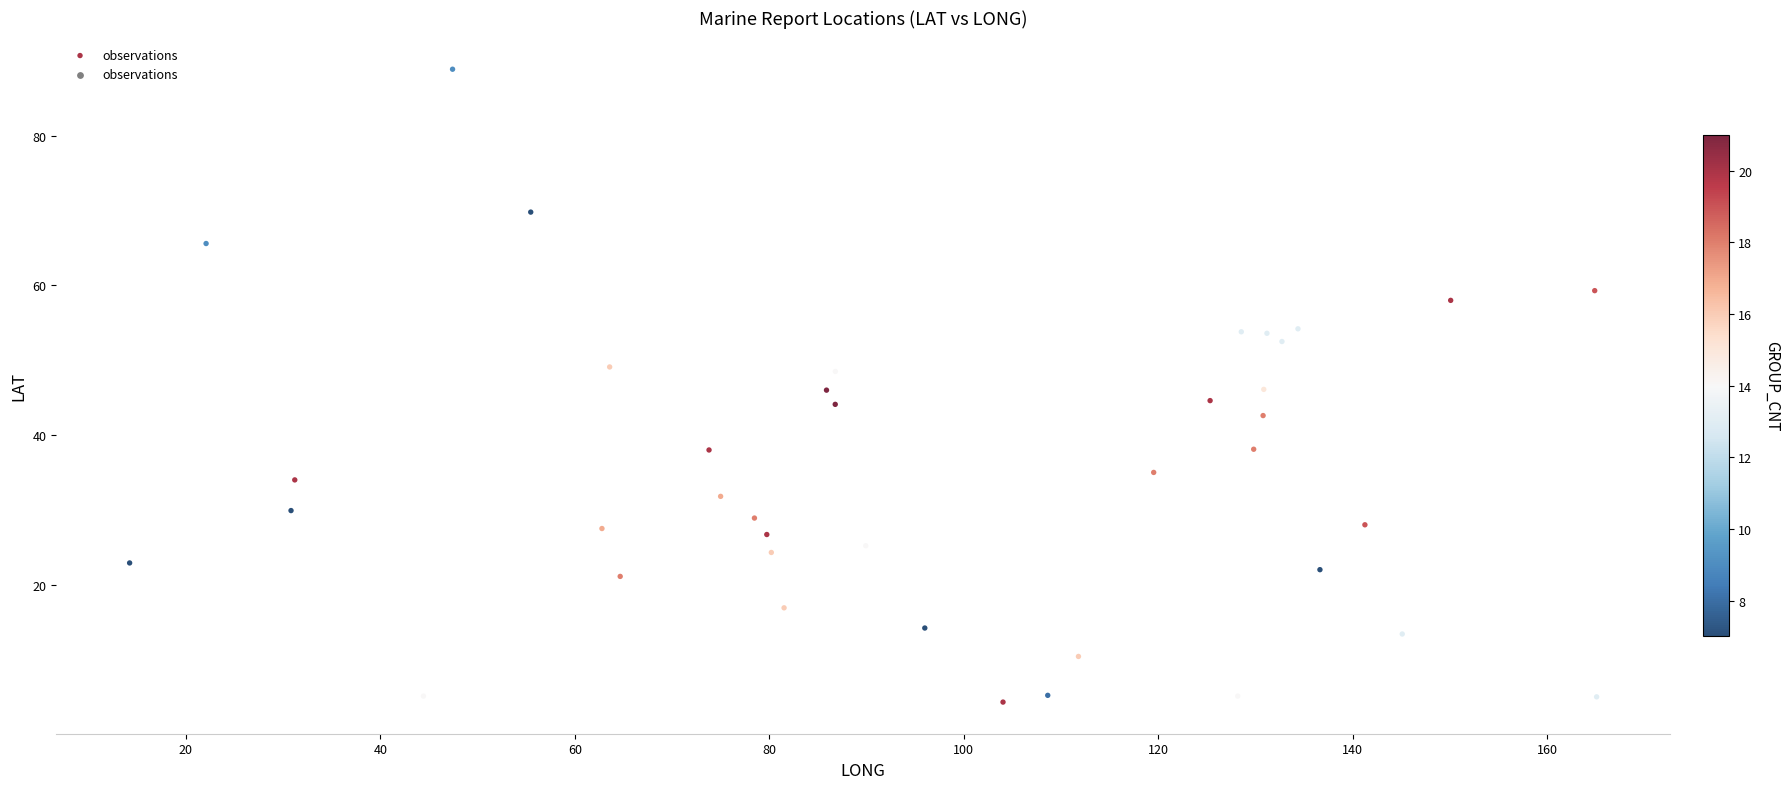

What is the range of Y values (max minus min)?

84.6